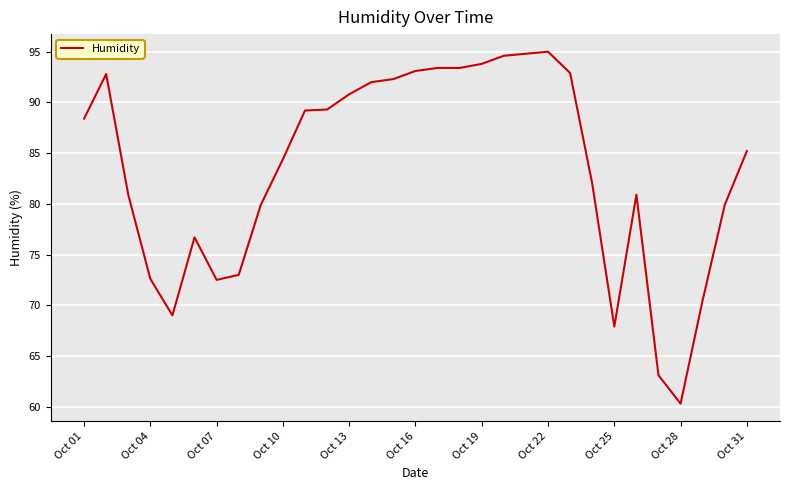

What is the difference between the maximum and minimum values?

34.7